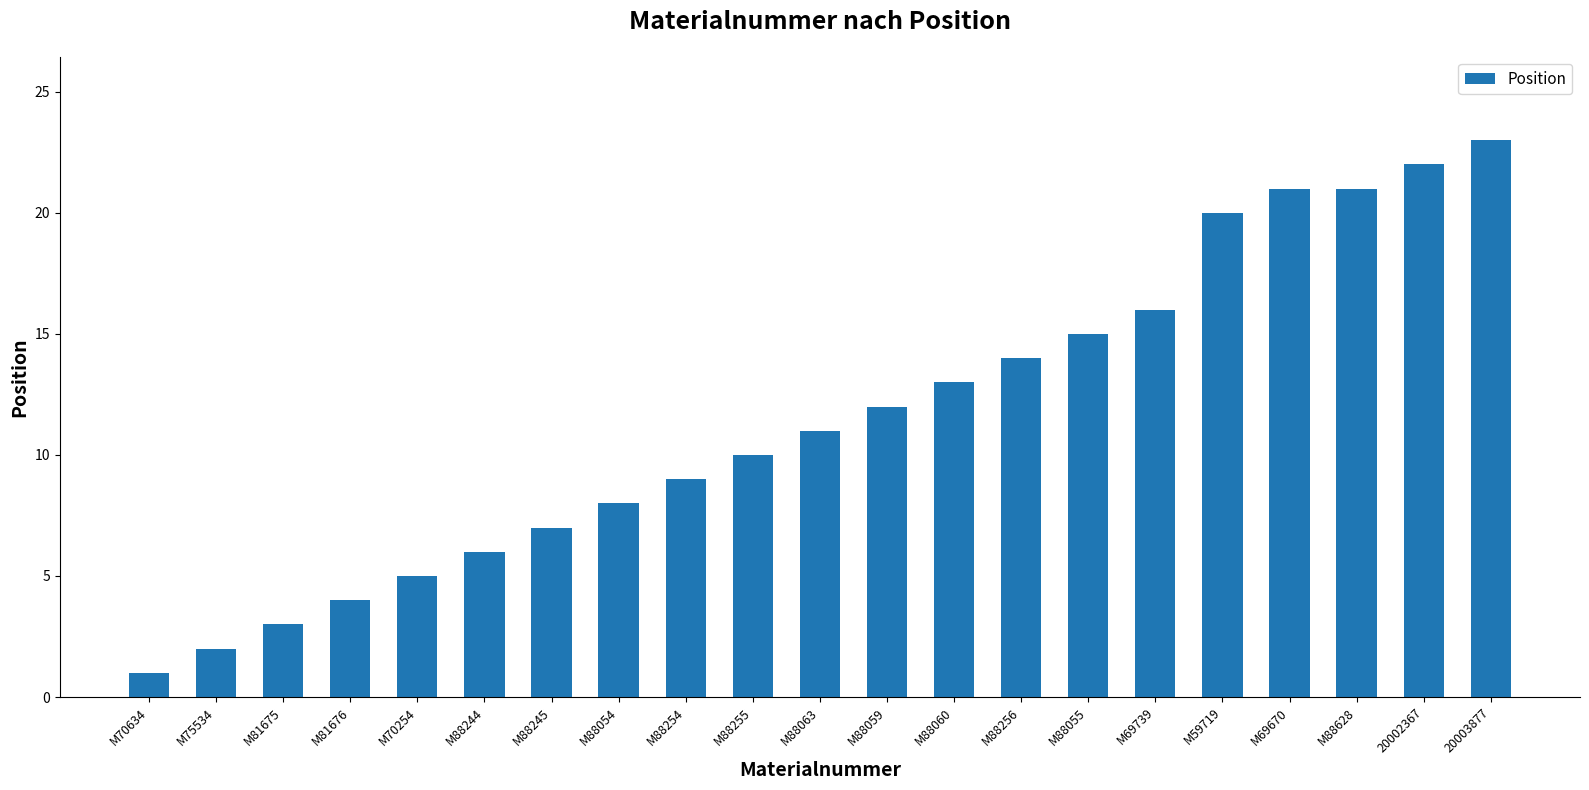

What is the difference between the second highest and second lowest values?

20